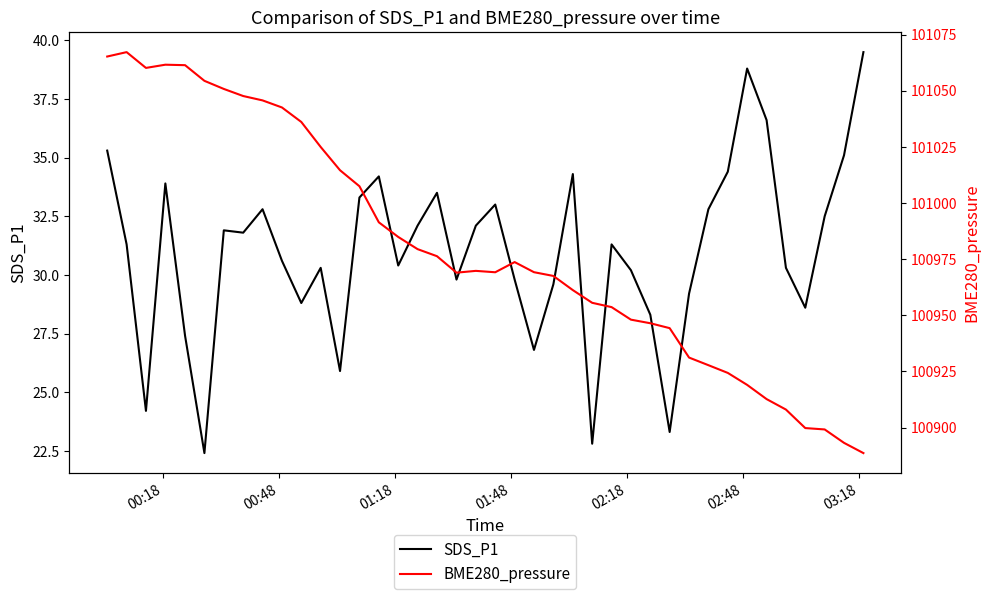

Which series has the widest spread of values?

BME280_pressure